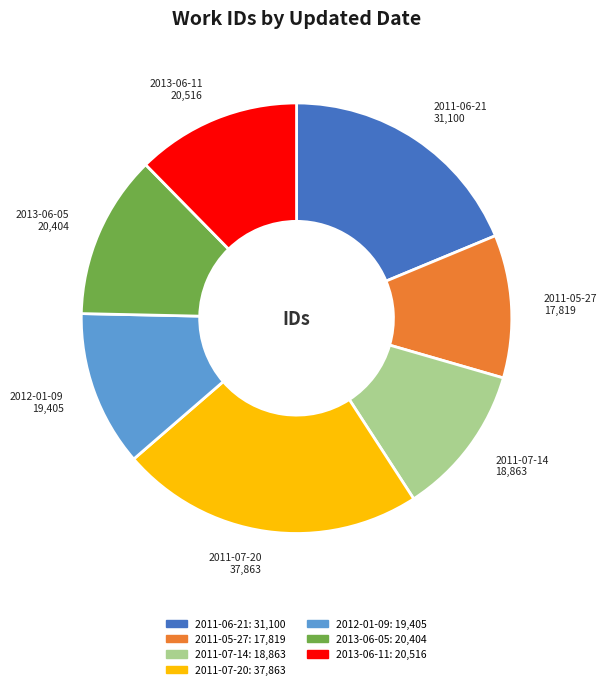

Is there a majority slice in this chart?

No